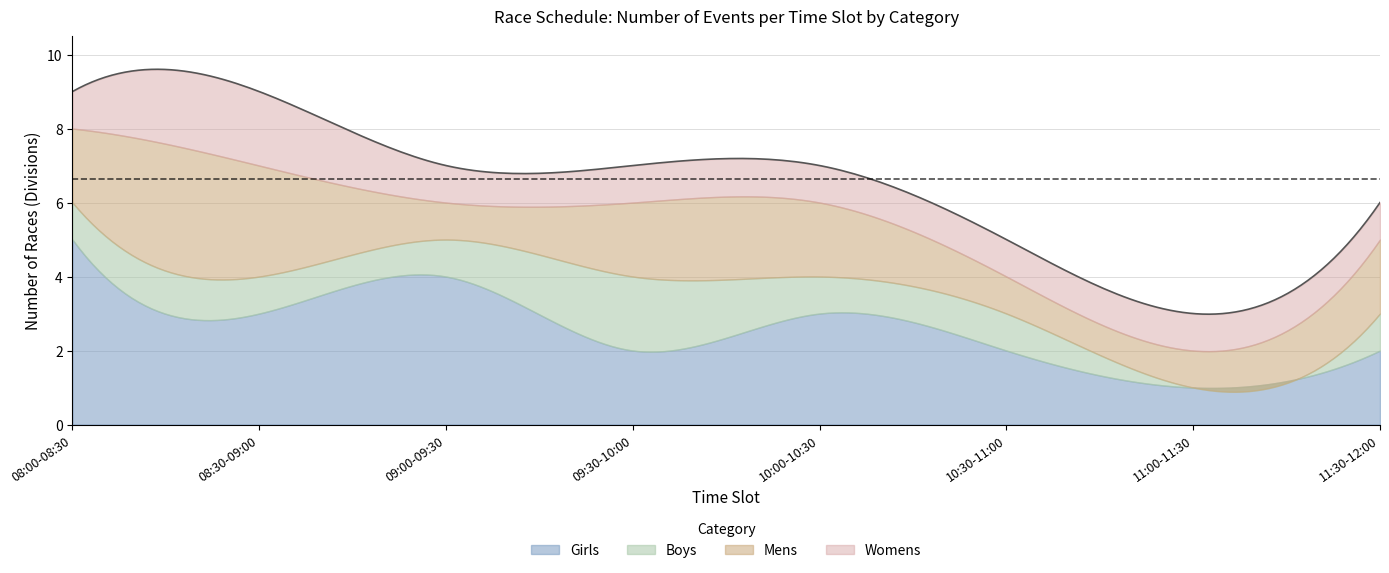

What is the sum of all Womens values?

9